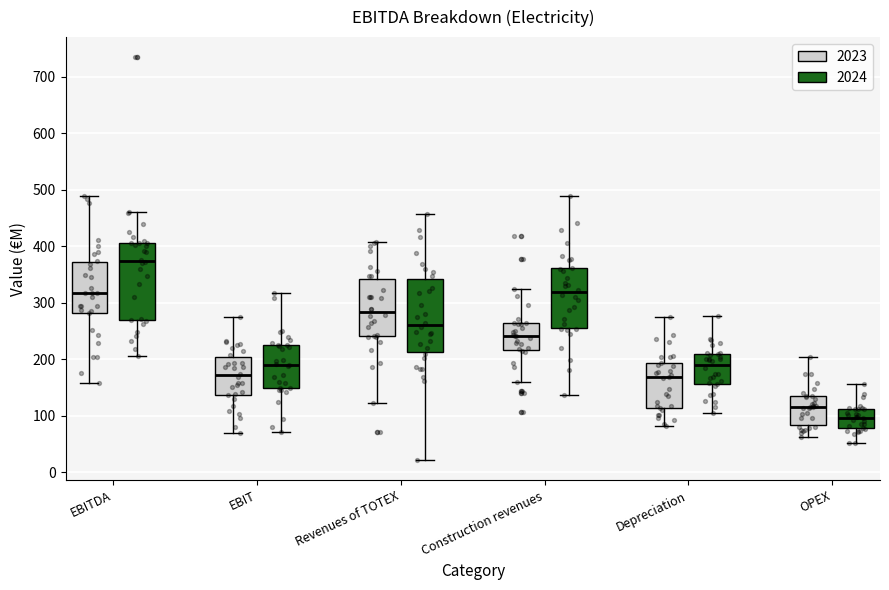

Reading left to right, read every box against the y-axis: the position of its median line, the range the box covers, and the ends of its whiskers. The values are not printed on the chart, so give them approximately, as read against the axis.

EBITDA (2023): median 320, box 280 to 370, whiskers 160 to 490
EBITDA (2024): median 370, box 270 to 410, whiskers 210 to 460
EBIT (2023): median 170, box 140 to 200, whiskers 70 to 270
EBIT (2024): median 190, box 150 to 220, whiskers 70 to 320
Revenues of TOTEX (2023): median 280, box 240 to 340, whiskers 120 to 410
Revenues of TOTEX (2024): median 260, box 210 to 340, whiskers 20 to 460
Construction revenues (2023): median 240, box 220 to 260, whiskers 160 to 320
Construction revenues (2024): median 320, box 260 to 360, whiskers 140 to 490
Depreciation (2023): median 170, box 110 to 190, whiskers 80 to 280
Depreciation (2024): median 190, box 160 to 210, whiskers 100 to 280
OPEX (2023): median 120, box 80 to 130, whiskers 60 to 200
OPEX (2024): median 100, box 80 to 110, whiskers 50 to 160